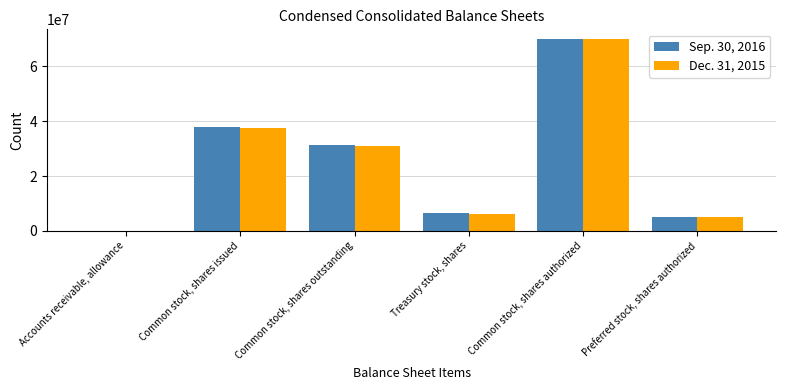

What are all the series names shown in the legend?

Sep. 30, 2016, Dec. 31, 2015